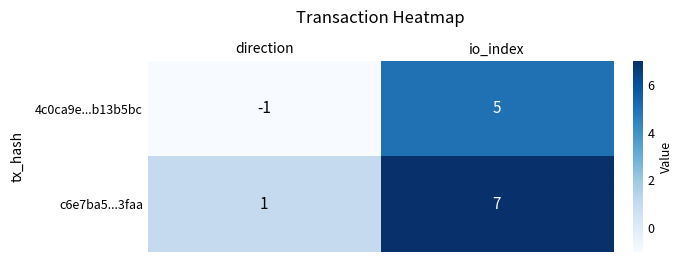

What is the total value across all series at io_index?

12